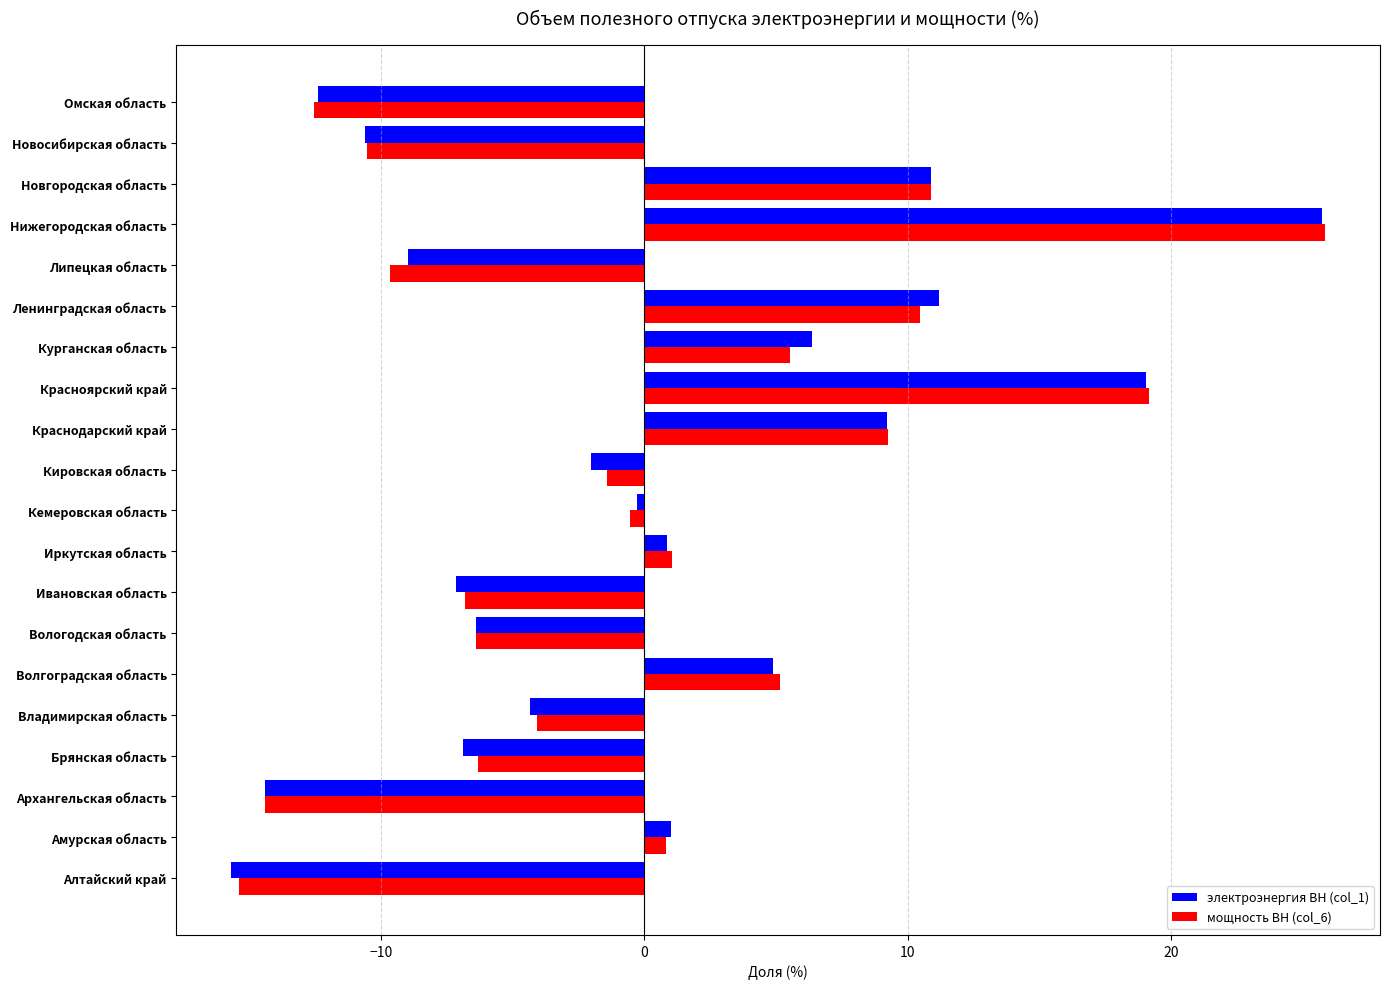

The value of мощность ВН (col_6) at Архангельская область is -14.4. True or false?

True